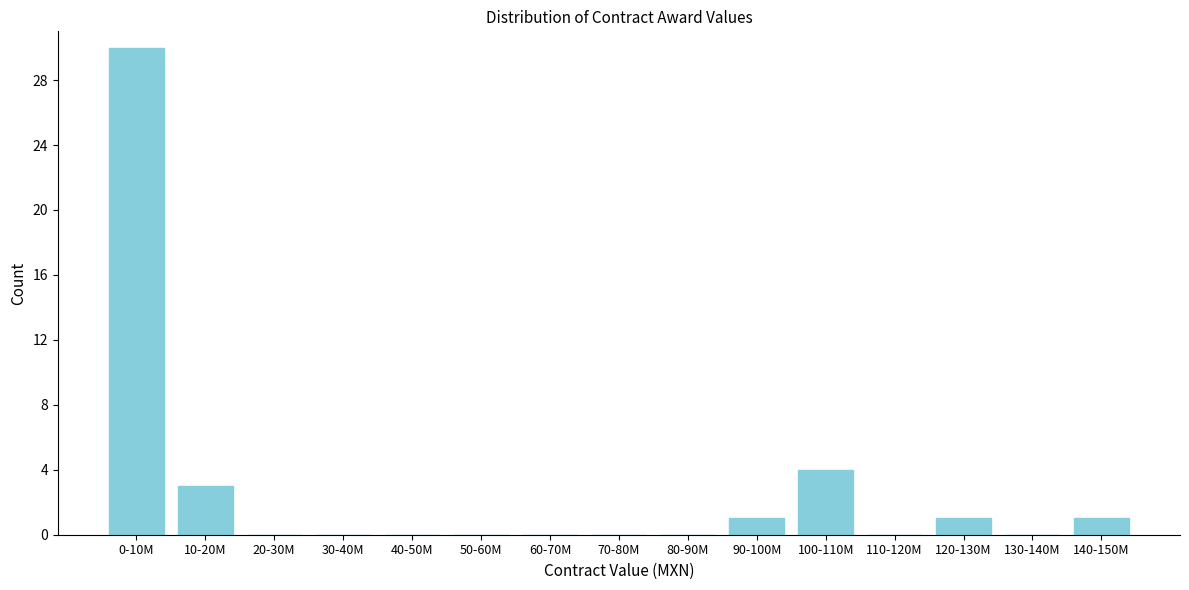

Reading left to right, extract all data points from this chart.

0-10M=30	10-20M=3	20-30M=0	30-40M=0	40-50M=0	50-60M=0	60-70M=0	70-80M=0	80-90M=0	90-100M=1	100-110M=4	110-120M=0	120-130M=1	130-140M=0	140-150M=1